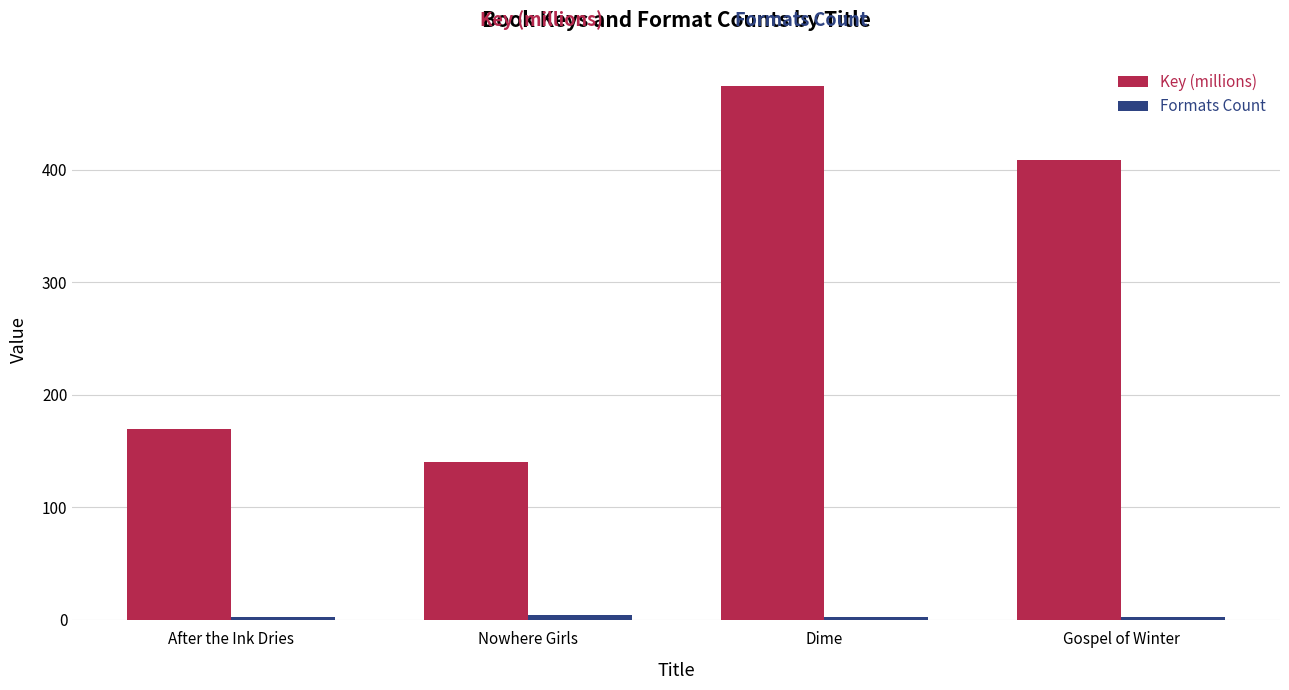

How many bars are there in each group?

2